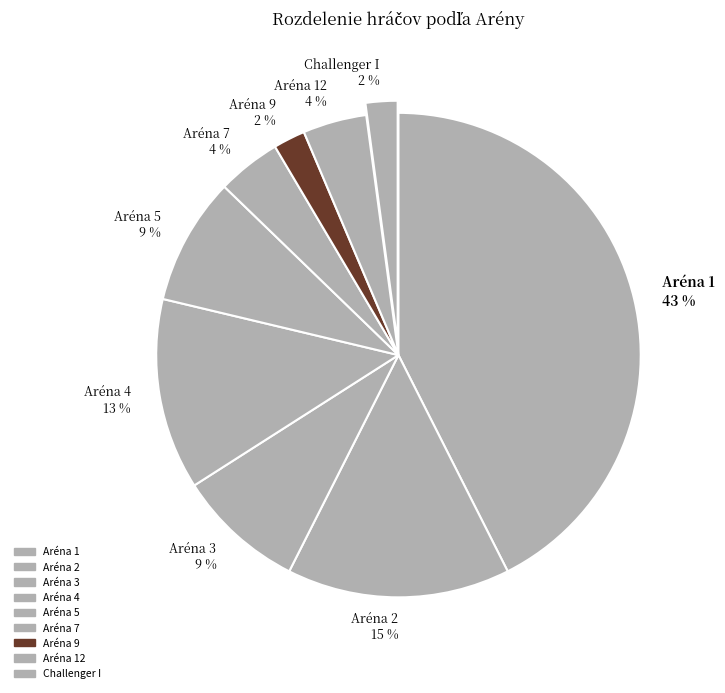

Is there a majority slice in this chart?

No